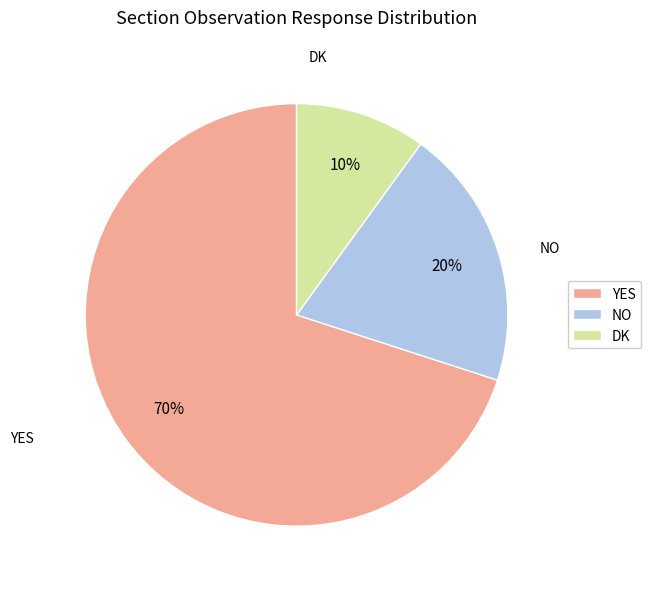

Count the number of slices in the pie.

3